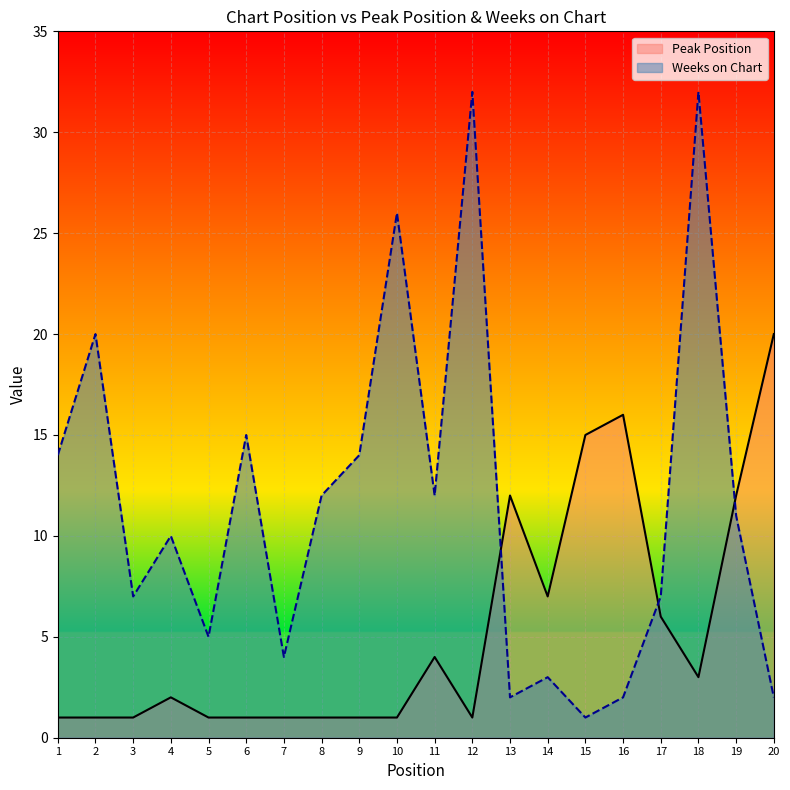

Rank the series by their average value, from lowest to highest.

Peak Position, Weeks on Chart